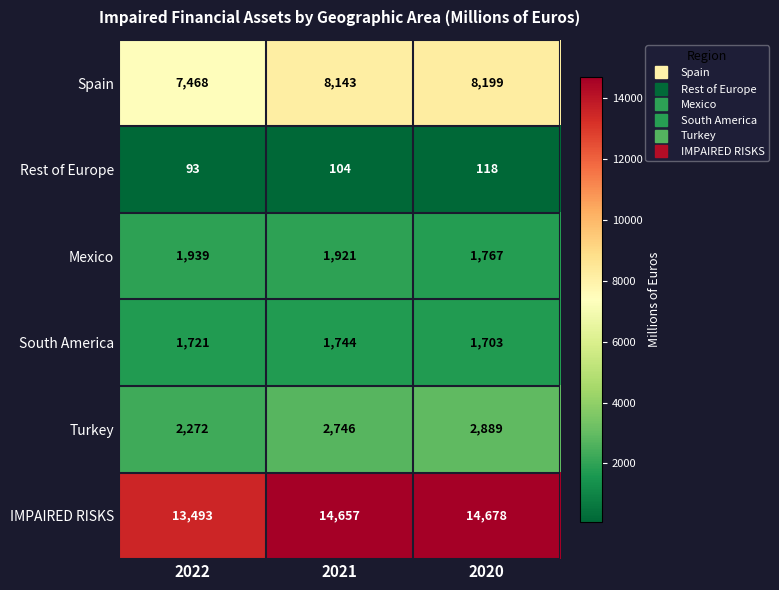

Reading left to right, extract all data points from this chart.

Spain: 7468	8143	8199
Rest of Europe: 93	104	118
Mexico: 1939	1921	1767
South America: 1721	1744	1703
Turkey: 2272	2746	2889
IMPAIRED RISKS: 13493	14657	14678